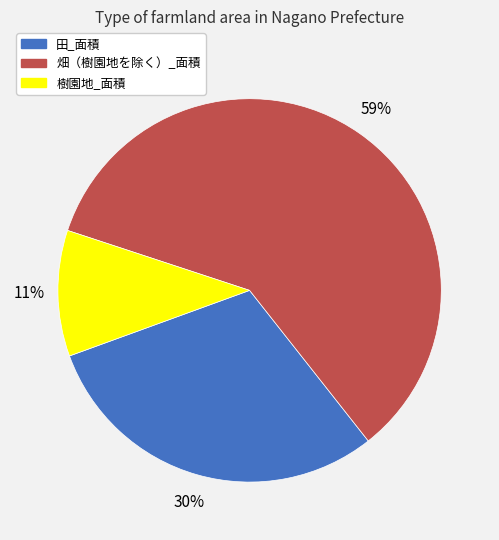

Do 田_面積 and 樹園地_面積 together represent more than half of the pie?

No